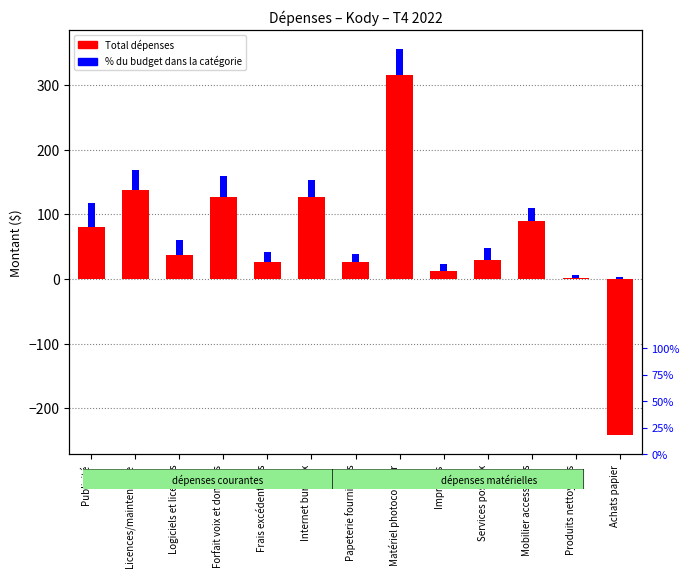

What is the sum of all Total dépenses values?

766.7